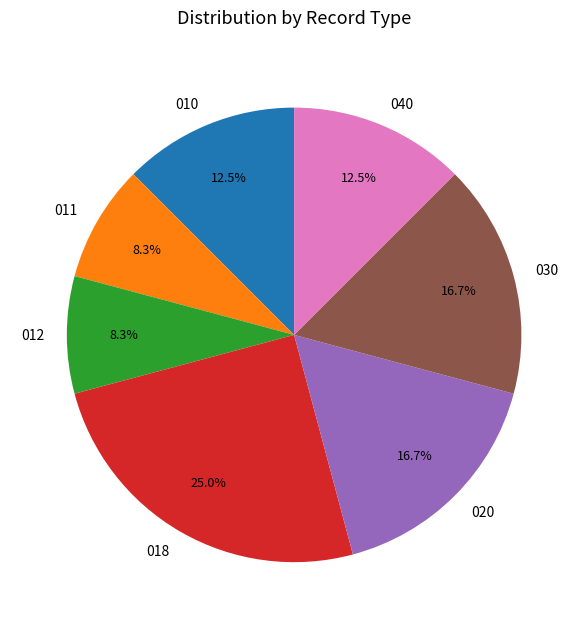

How many segments does this pie chart have?

7